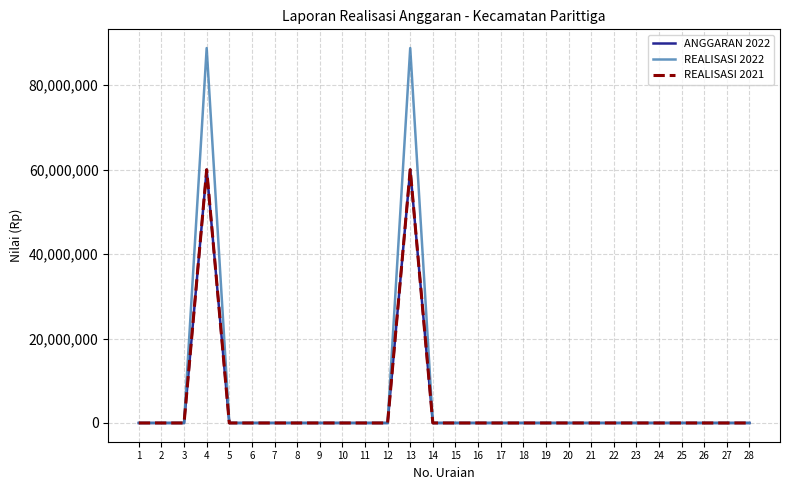

Which series has the widest spread of values?

REALISASI 2022